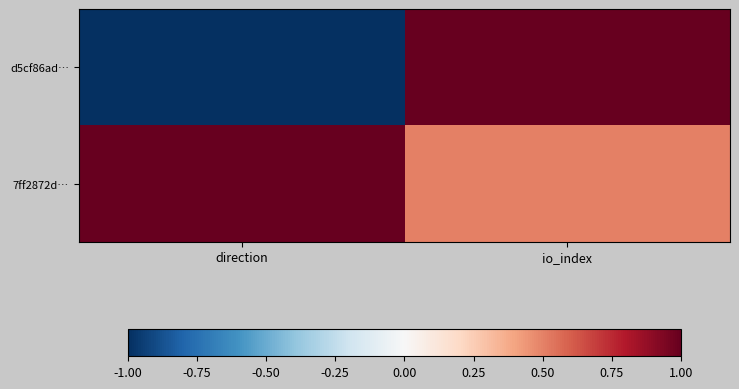

How many categories are shown in the chart?

2